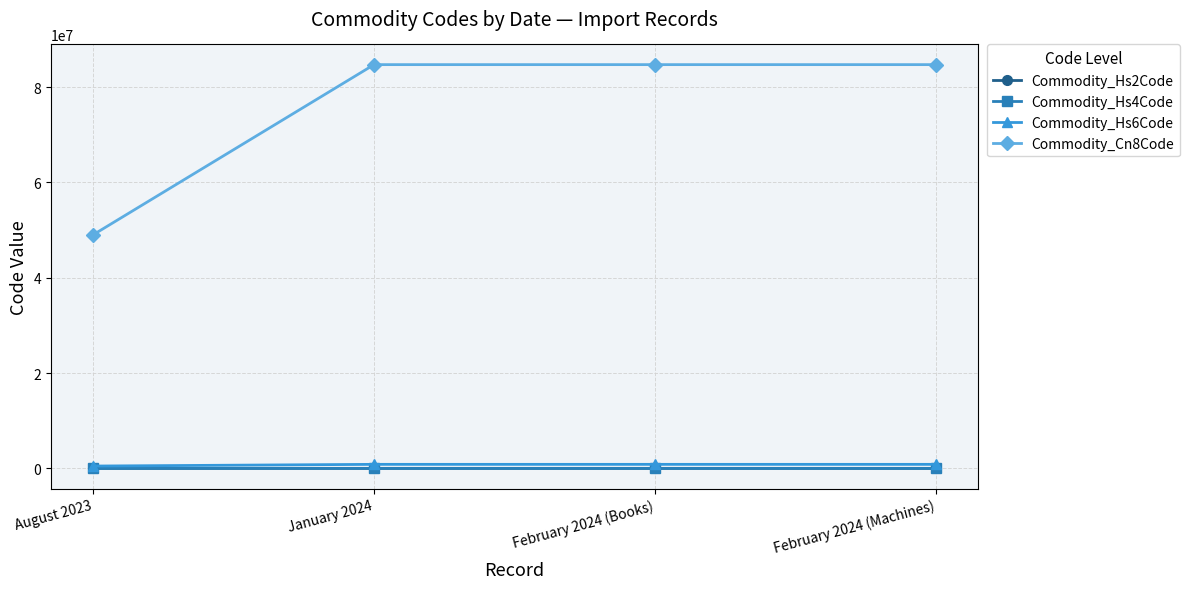

How many values in the Commodity_Hs2Code series are below 84?

1